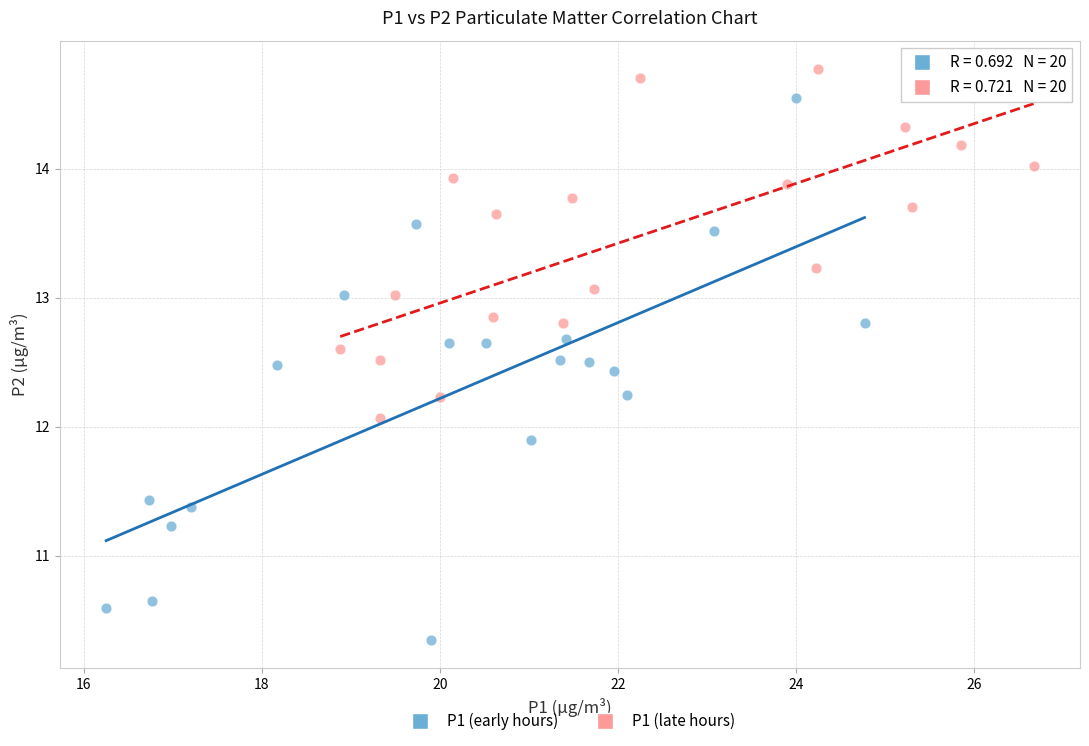

What are all the series names shown in the legend?

P1 (early hours), P1 (late hours)